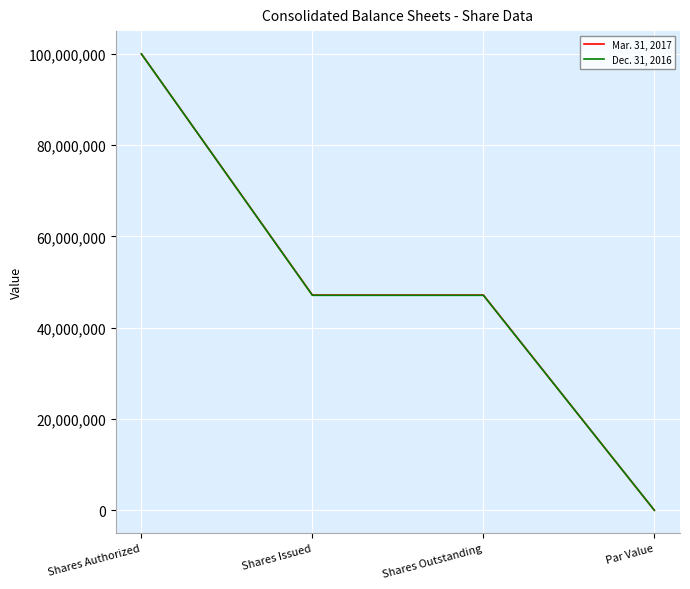

True or false: Dec. 31, 2016 has a value of 72990099.9 at Shares Outstanding.

False